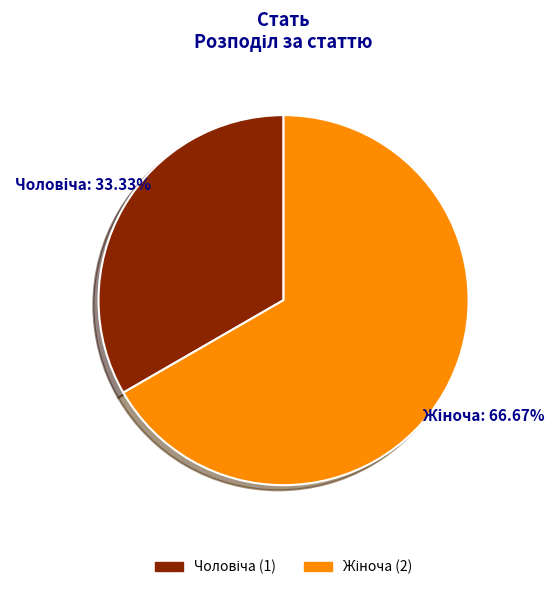

Is there any slice that represents more than half of the pie?

Yes